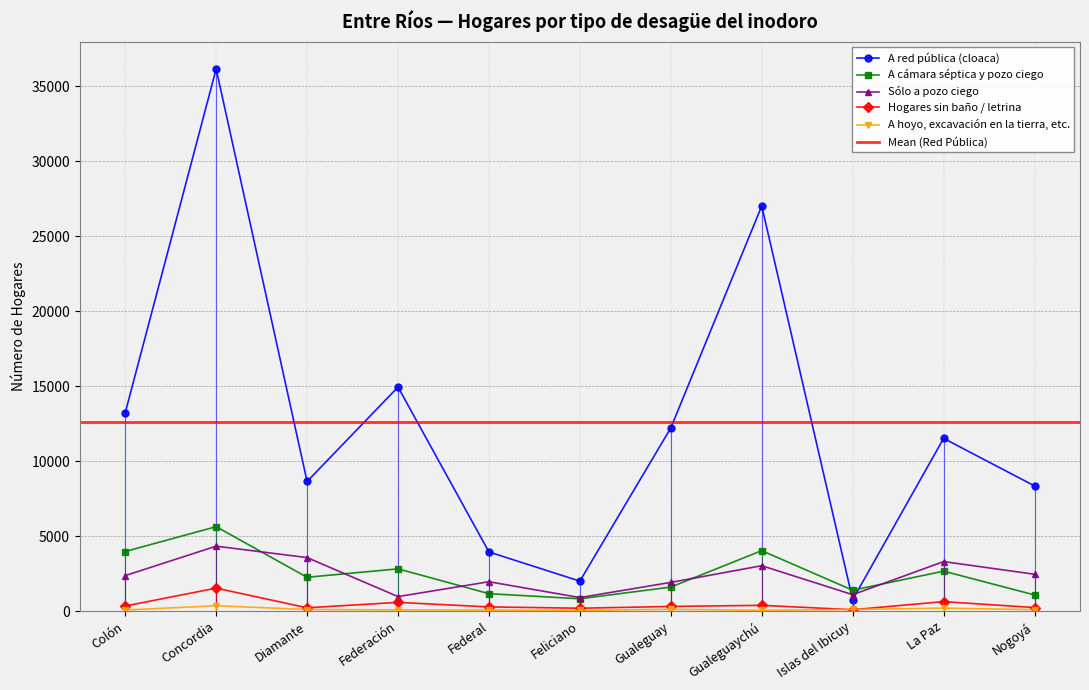

The Hogares sin baño / letrina series shows 276 at Feliciano. True or false?

False